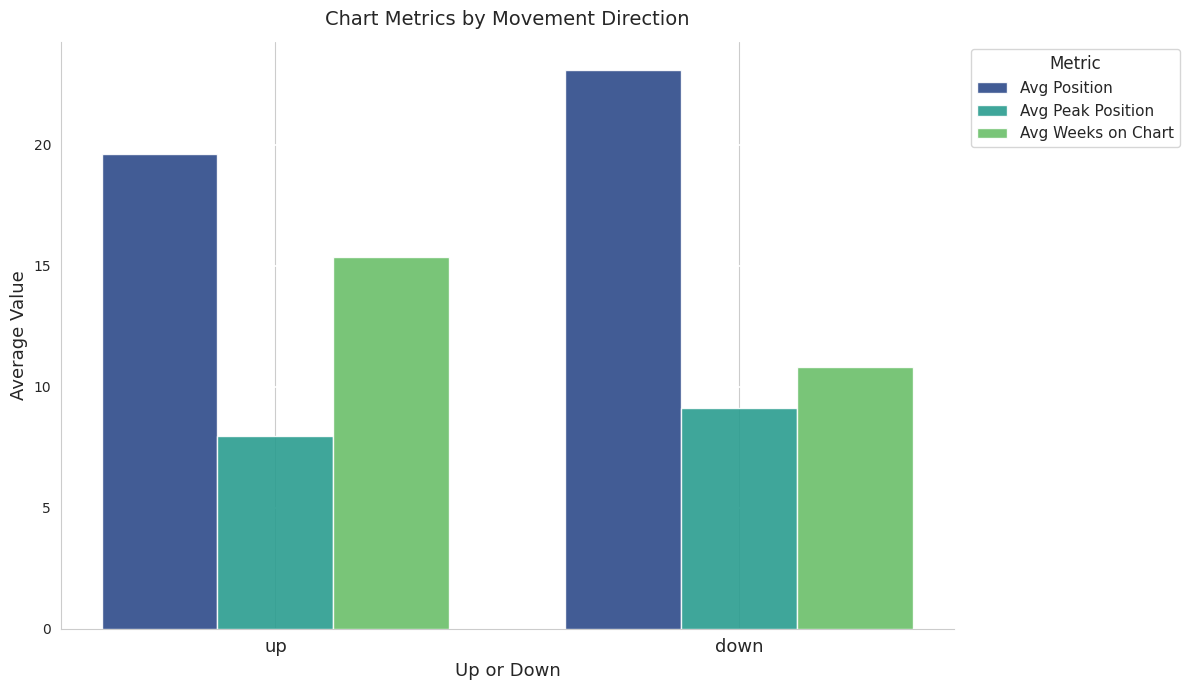

Reading left to right, what are all the values shown in this chart?

Avg Position: up=19.6	down=23.1
Avg Peak Position: up=8.0	down=9.1
Avg Weeks on Chart: up=15.4	down=10.8